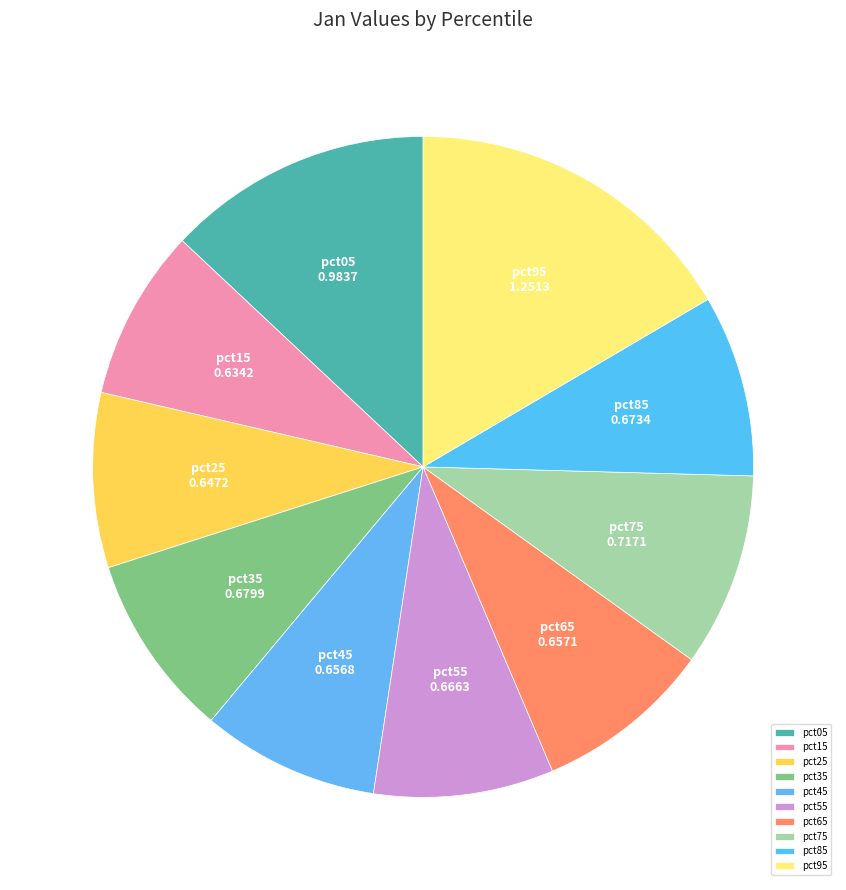

Between pct75 and pct15, which is larger?

pct75